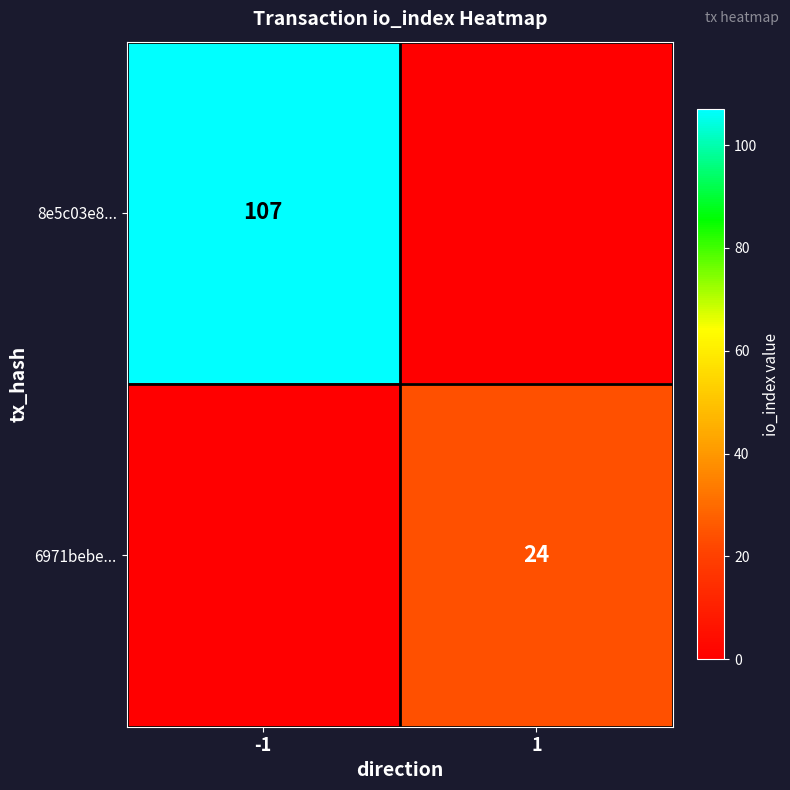

At which category is the sum across all series the highest?

-1